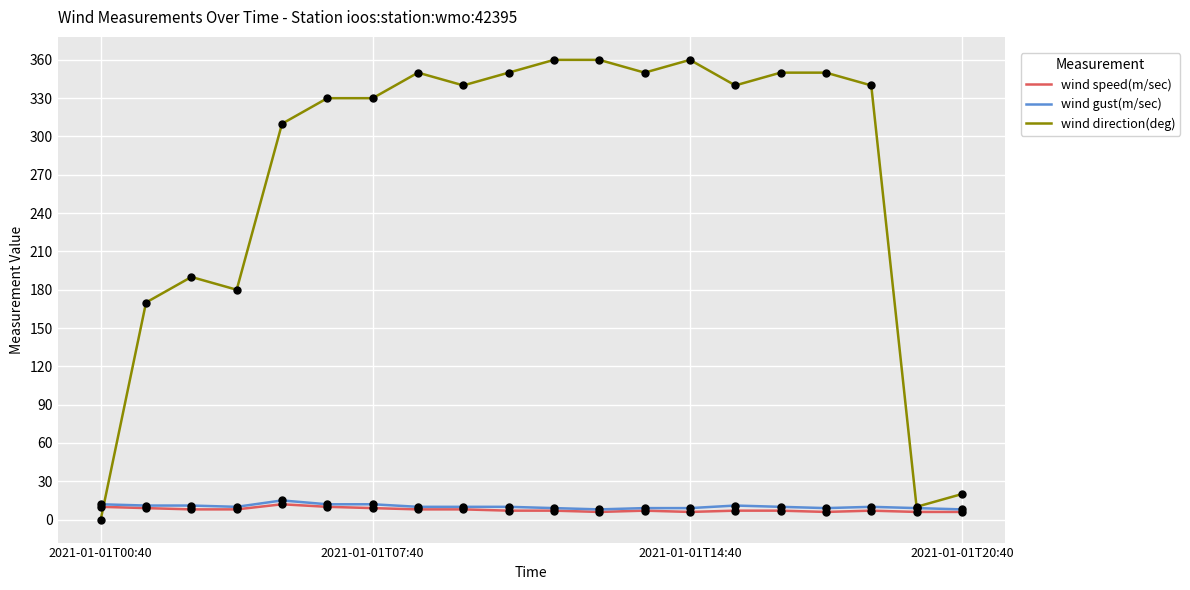

Which series has the largest range (max minus min)?

wind direction(deg)